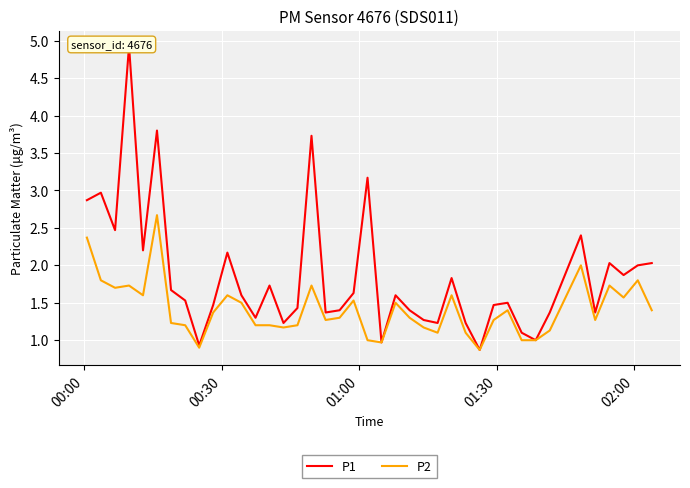

What is the smallest value displayed?

0.9